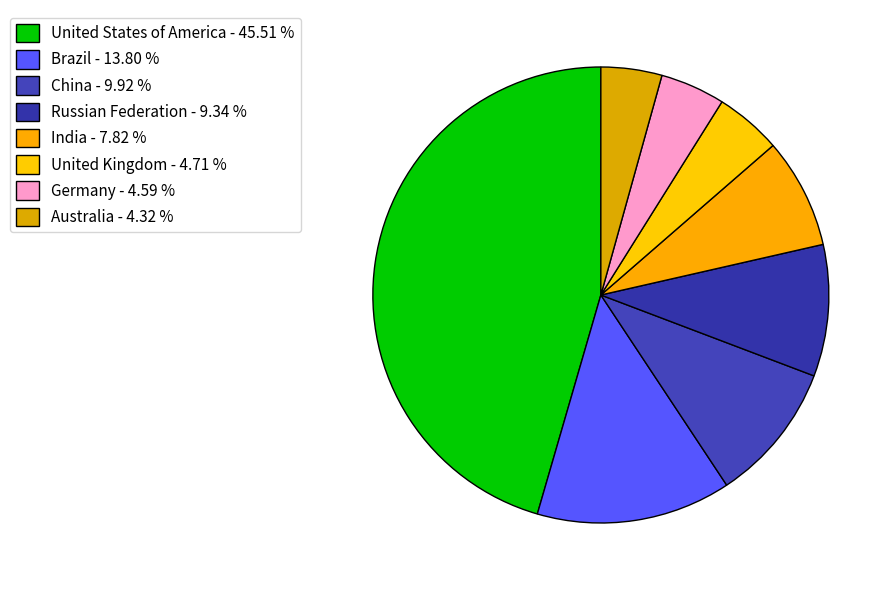

What is the smallest slice in the pie chart?

Australia